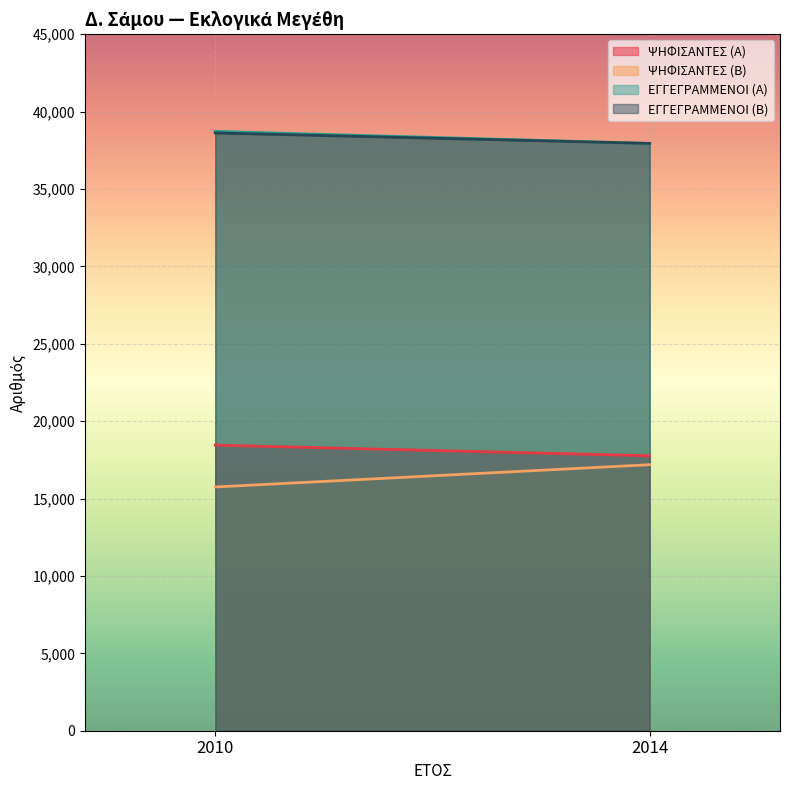

What is the spread (max minus min) of values at 2010?

22978